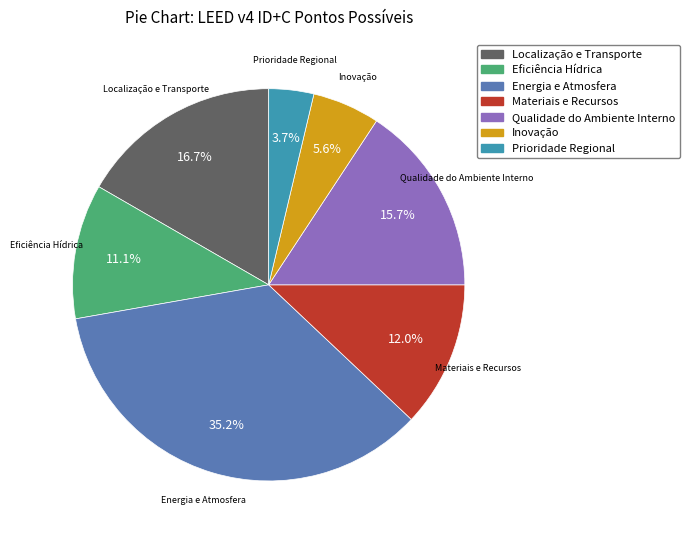

What portion of the pie excludes Eficiência Hídrica?

88.9%